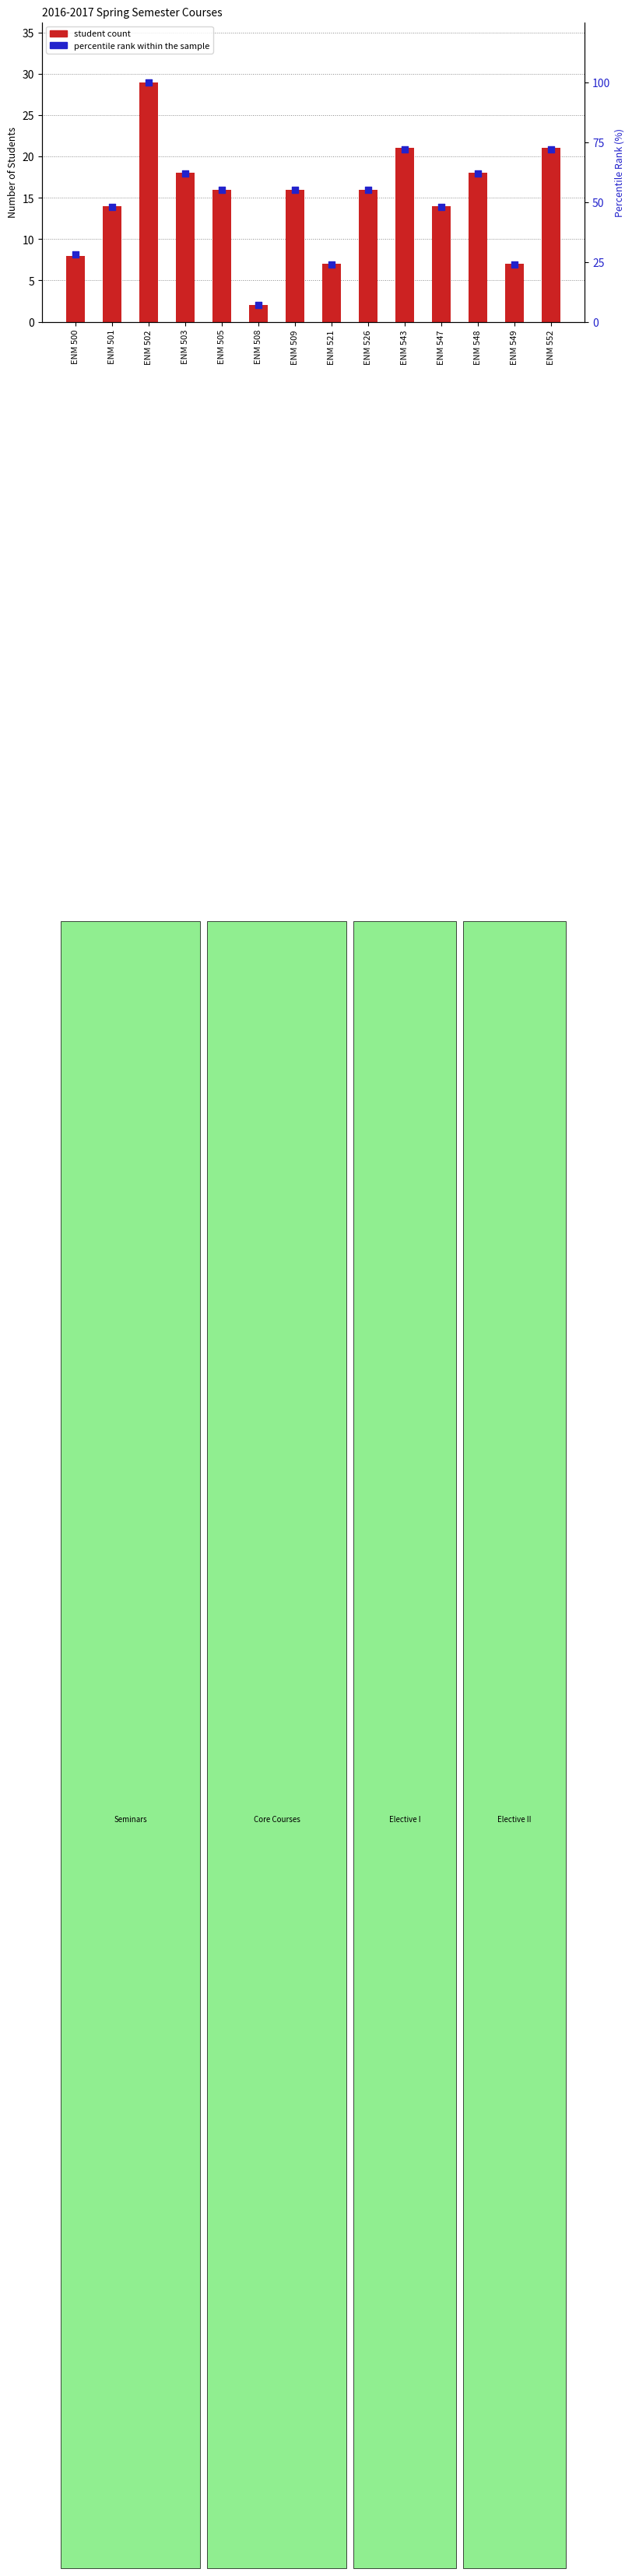

Which series reaches the maximum Y coordinate?

percentile rank within the sample